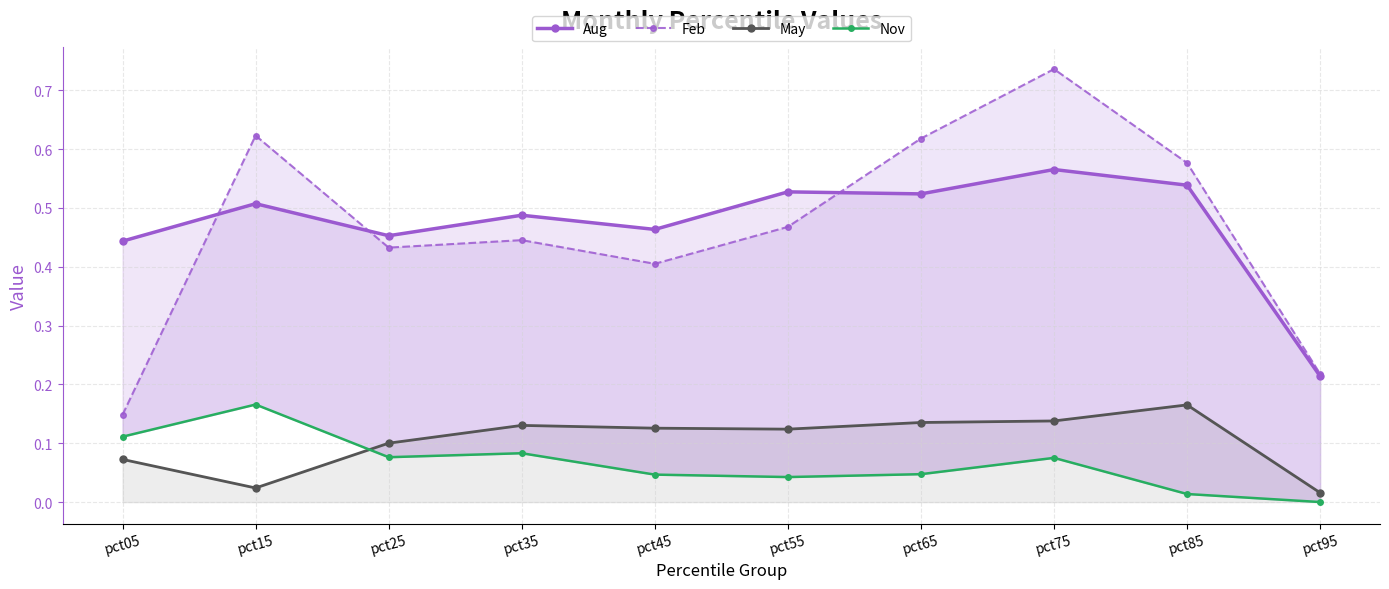

At which category does Nov reach its first local peak?

pct15